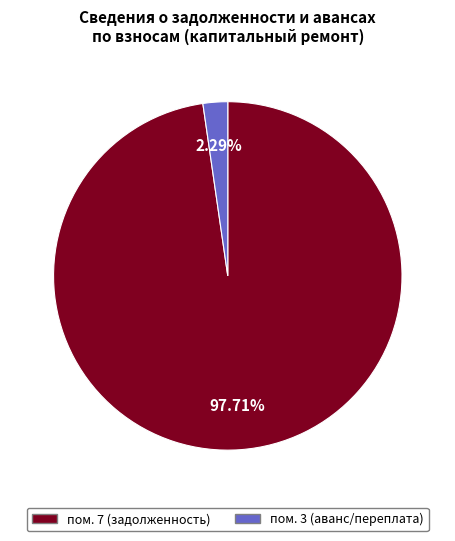

Is there any slice that represents more than half of the pie?

Yes